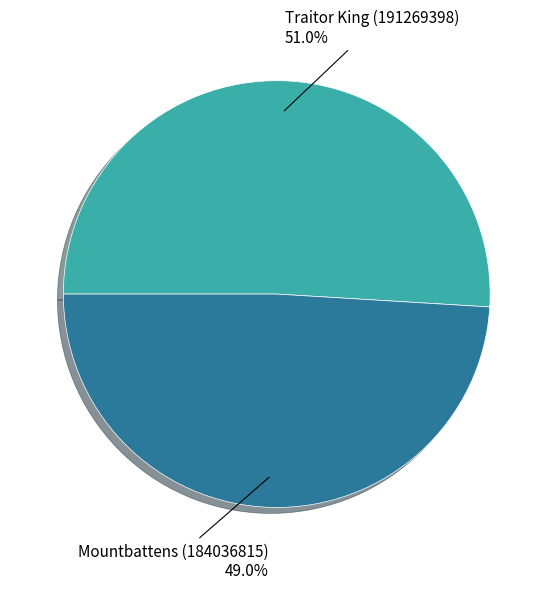

Rank the categories by value from lowest to highest.

Mountbattens (184036815), Traitor King (191269398)